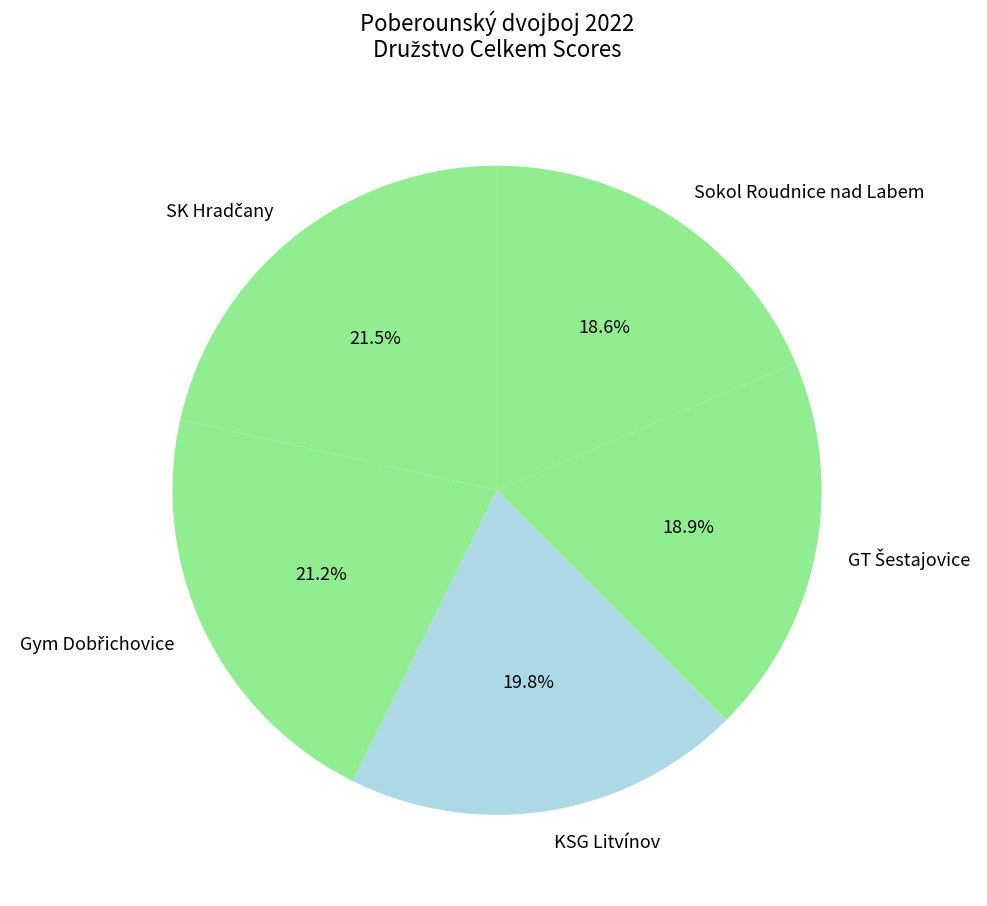

What percentage is NOT represented by Sokol Roudnice nad Labem?

81.4%